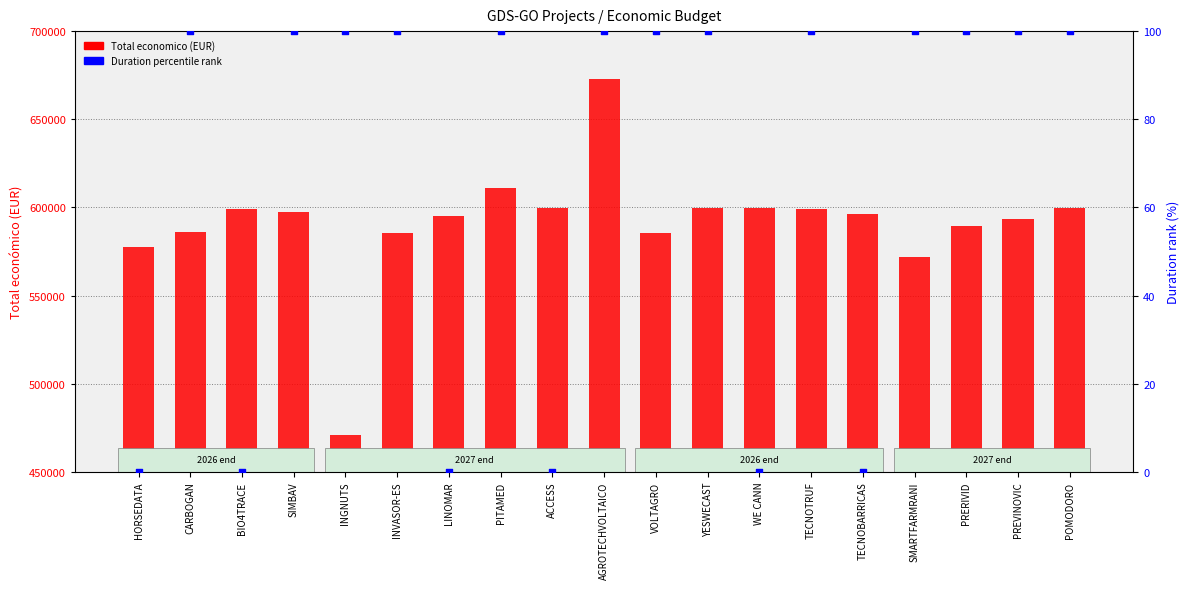

Which series has the largest total across all categories?

Total economico (EUR)